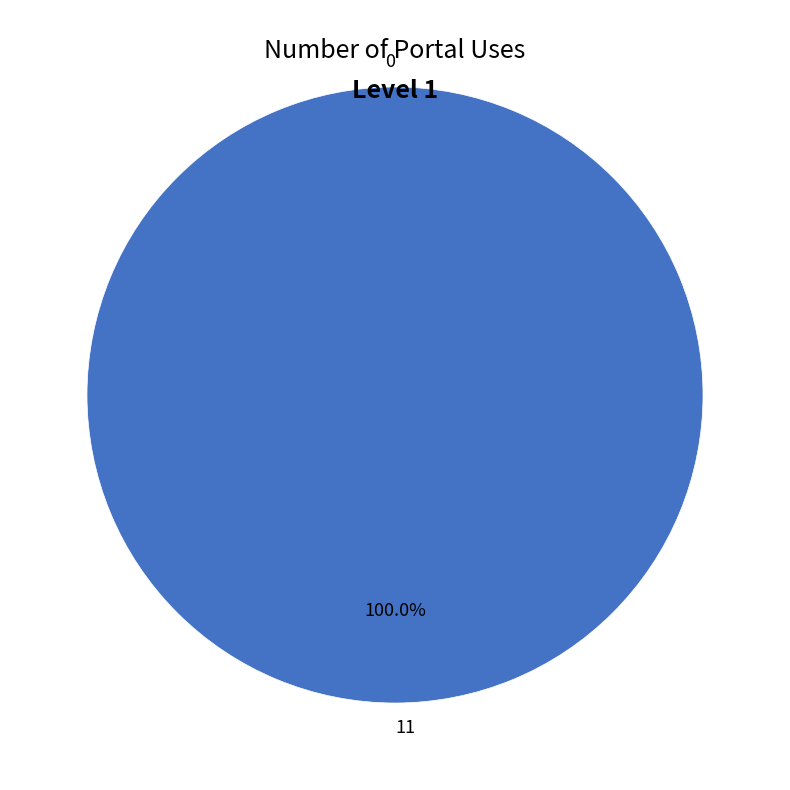

Which slice represents more than half of the pie?

11